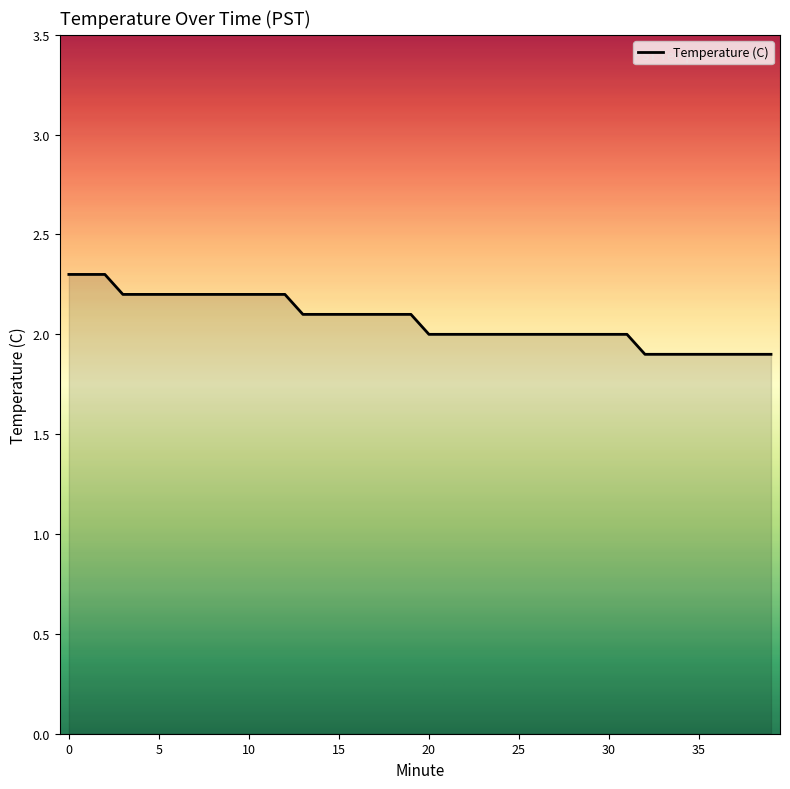

What is the difference between the maximum and minimum values?

0.4